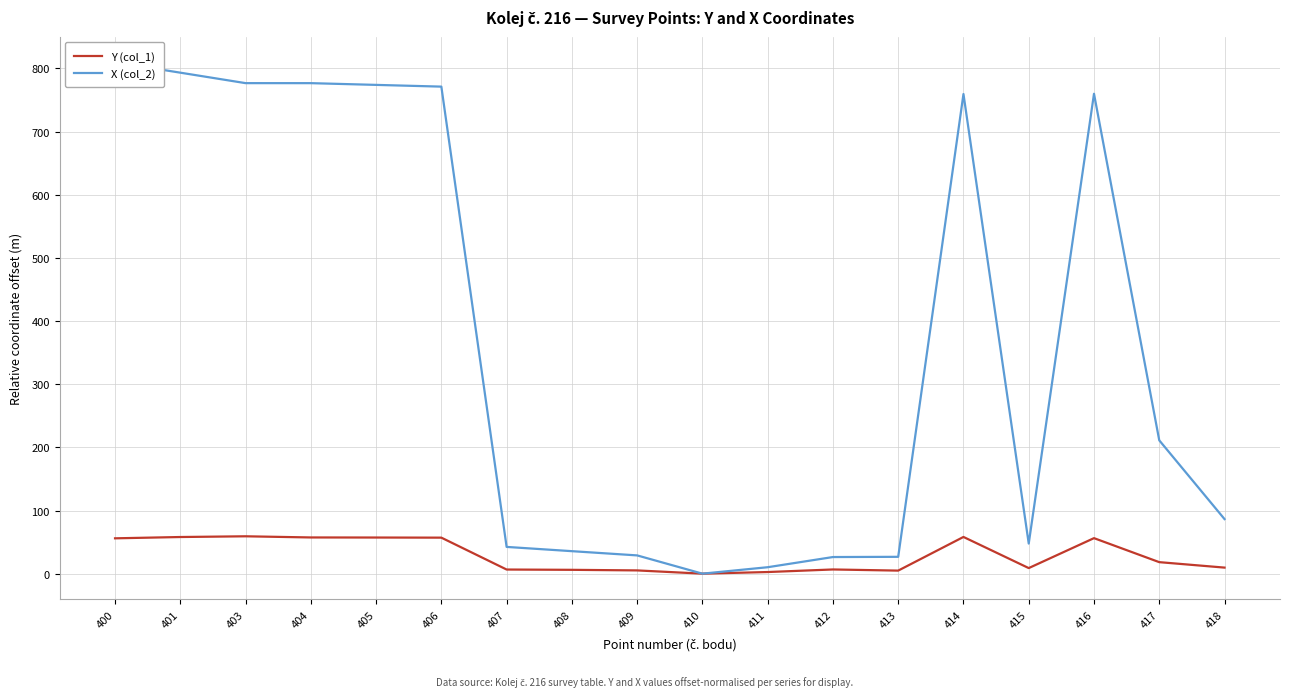

What is the average value of the X (col_2) series?

374.2